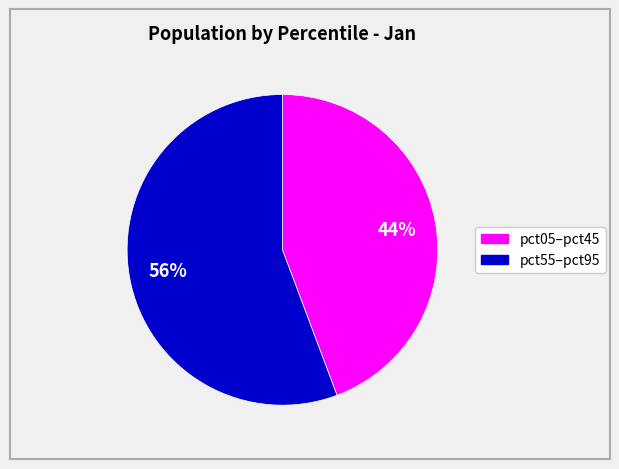

Is there any slice that represents more than half of the pie?

Yes